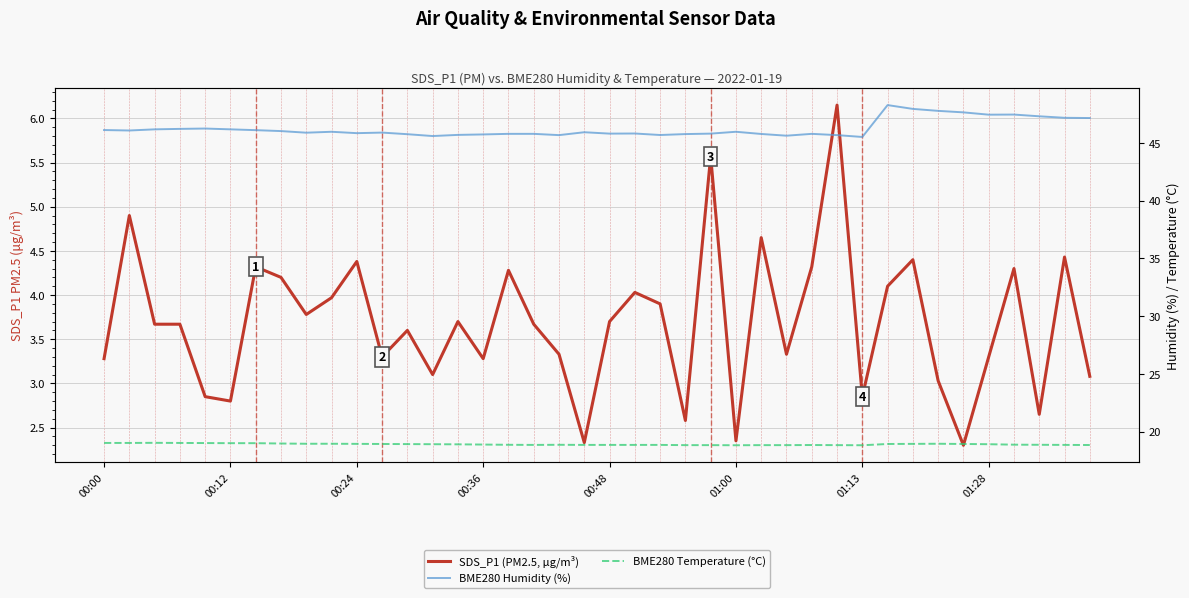

How many interior local valleys does the BME280 Humidity (%) series have?

10